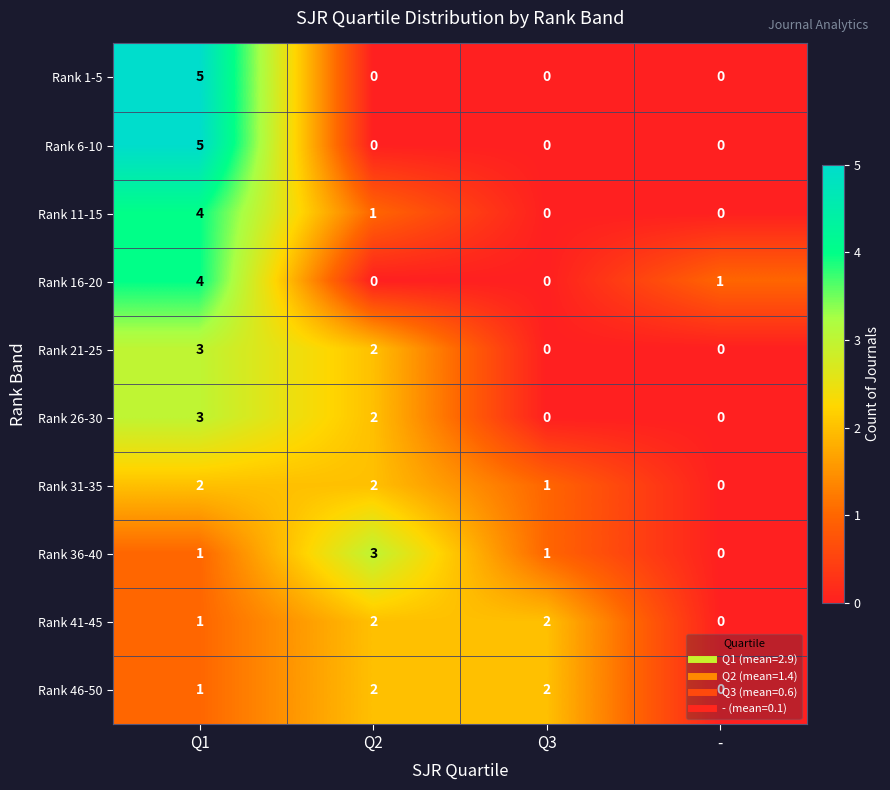

The value of Rank 1-5 at - is 0. True or false?

True